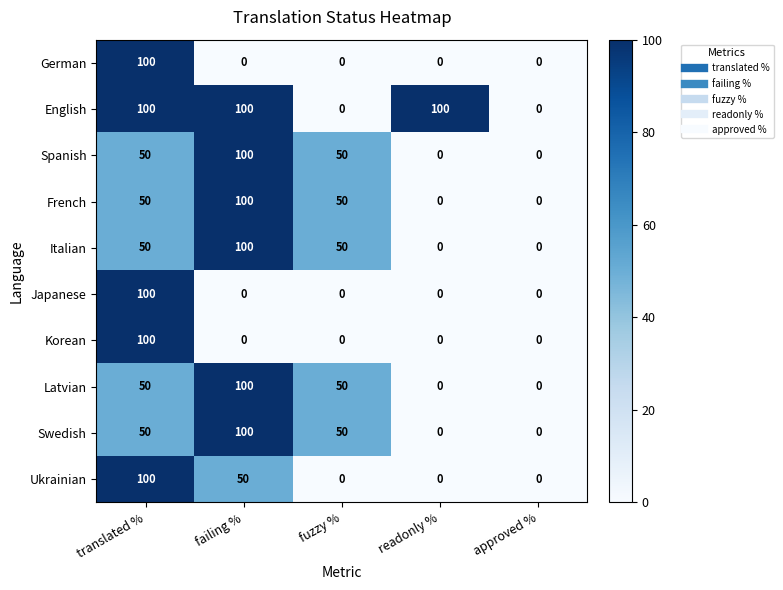

What is the sum of the Spanish values at readonly % and failing %?

100